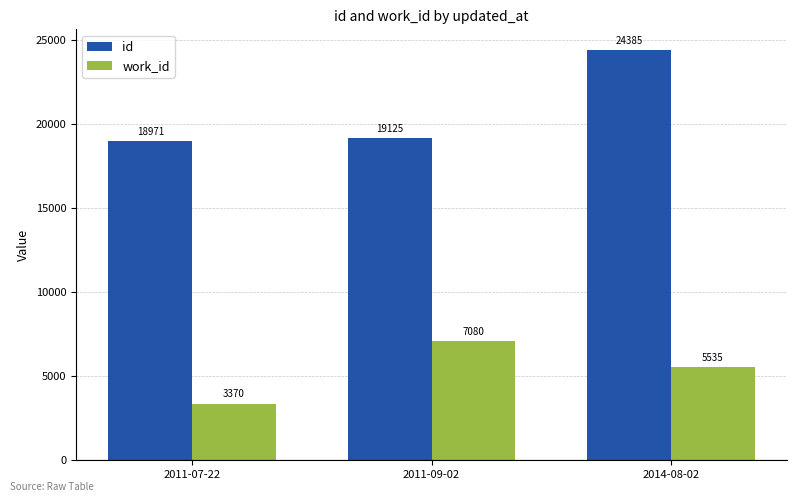

The work_id series shows 4838 at 2011-09-02. True or false?

False